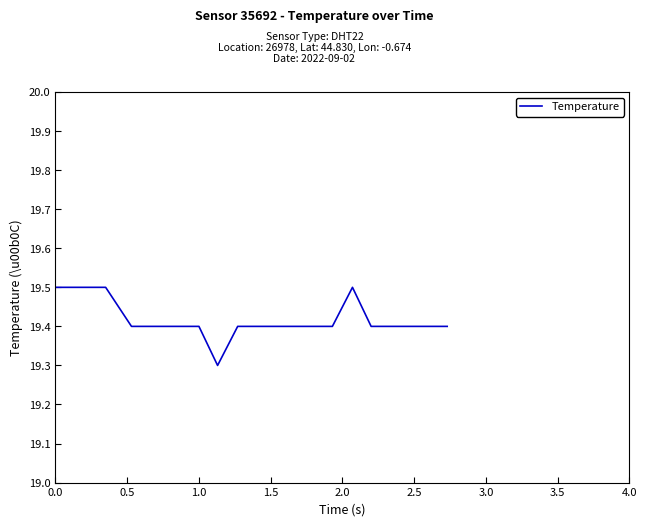

What is the minimum value shown in the chart?

19.3